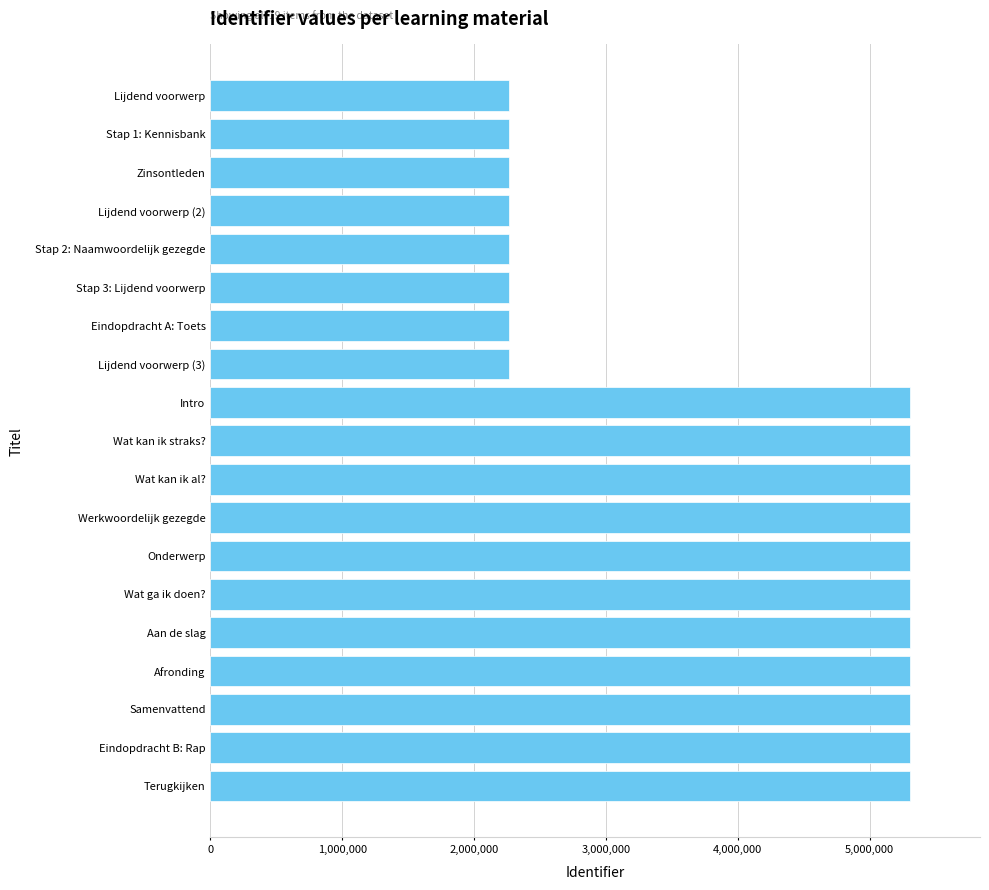

What is the change in value from Intro to Zinsontleden?

-3044077